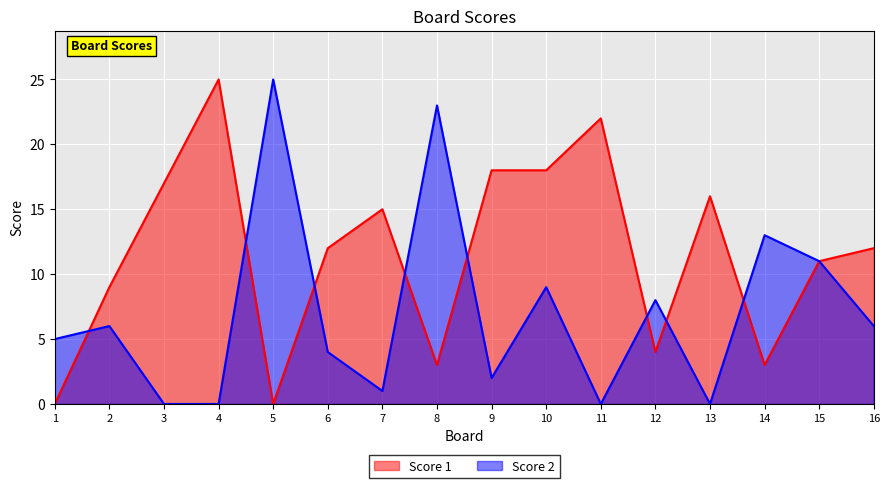

What is the total value across all series at 13?

16